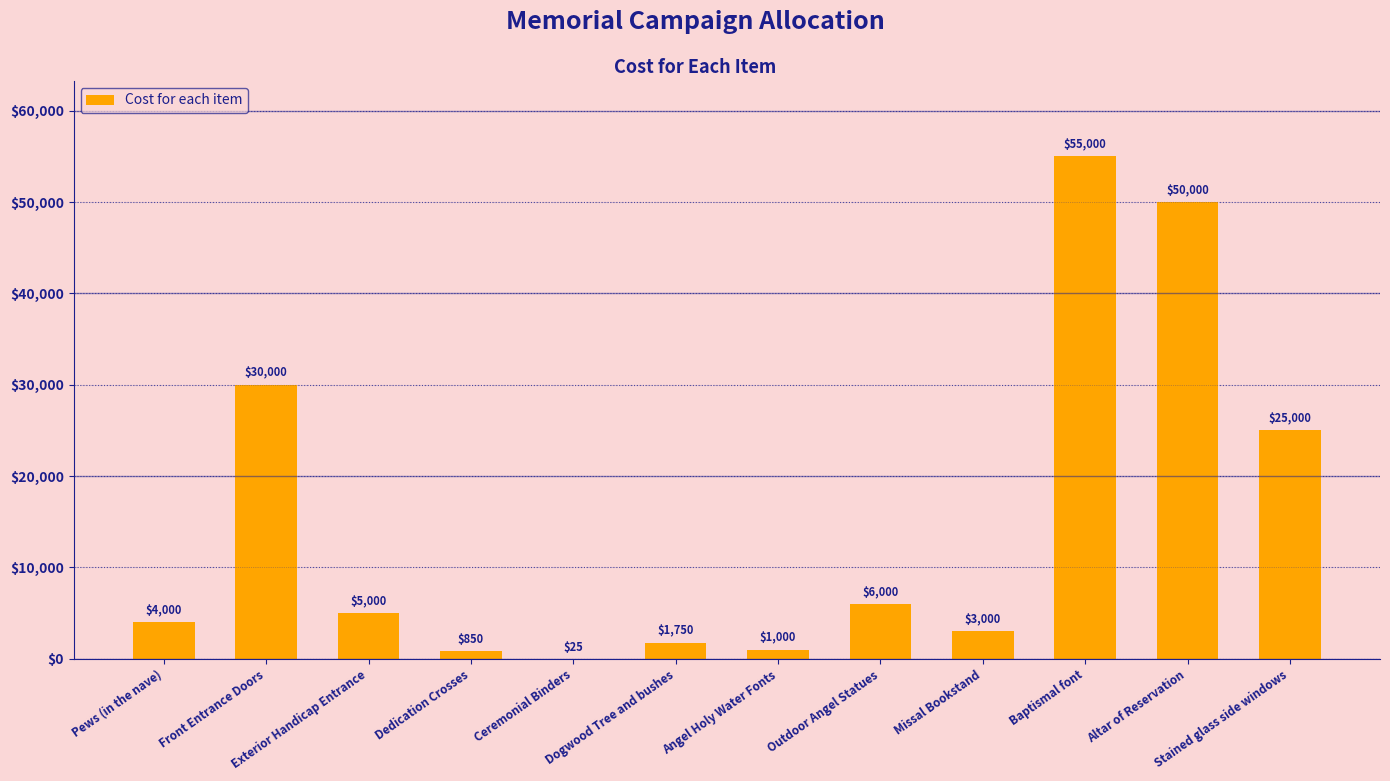

Read the value at Stained glass side windows, to the nearest 50.

25000